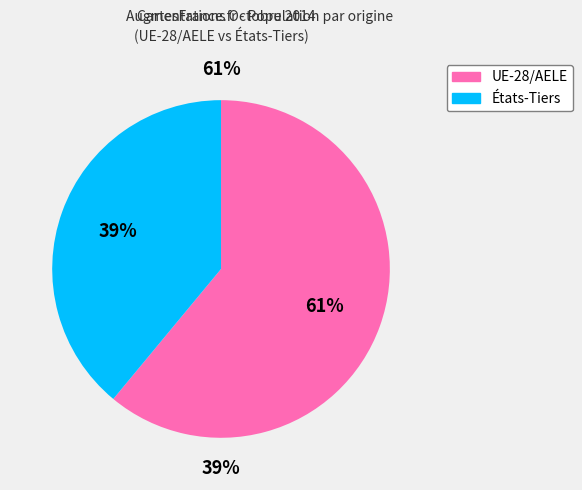

How many segments does this pie chart have?

2